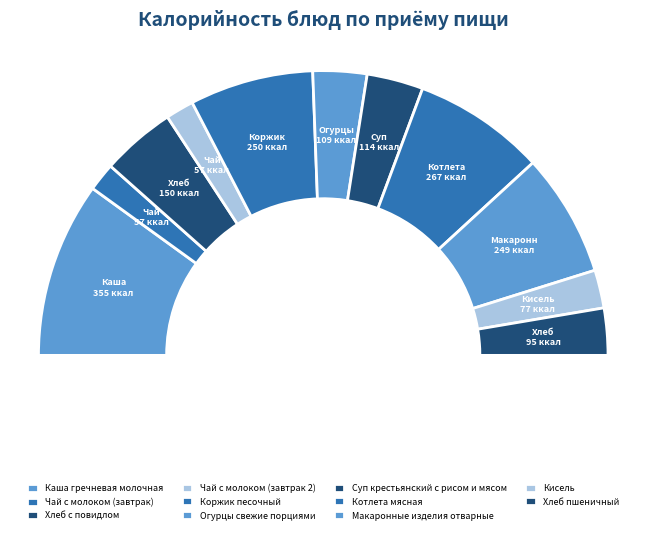

Which category has the smallest portion of the pie?

Чай с молоком (завтрак)